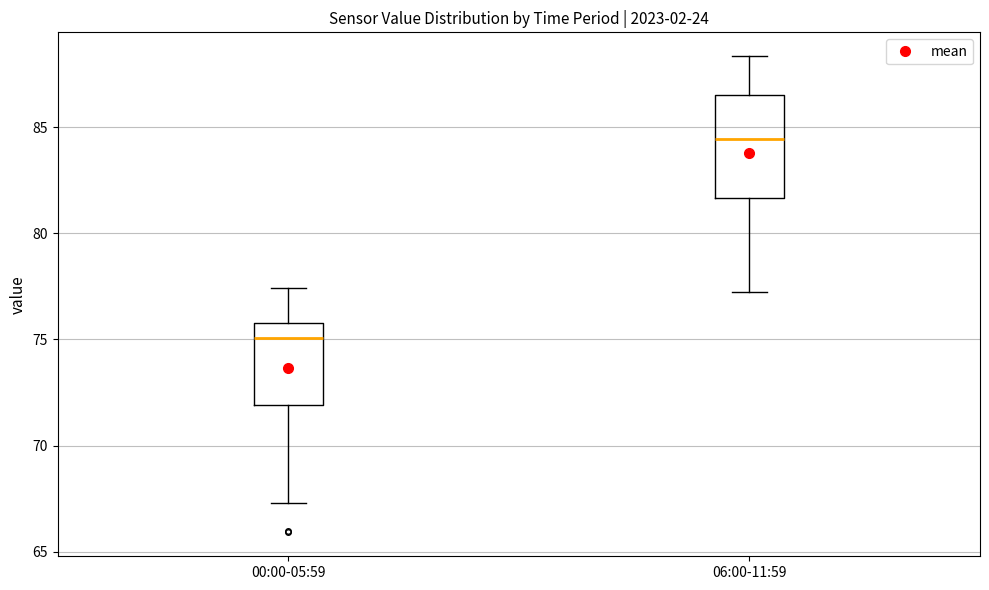

Where does the lower whisker of the box for 00:00-05:59 end on the y-axis? The values are not printed on the chart, so give them approximately, as read against the axis.

67.5